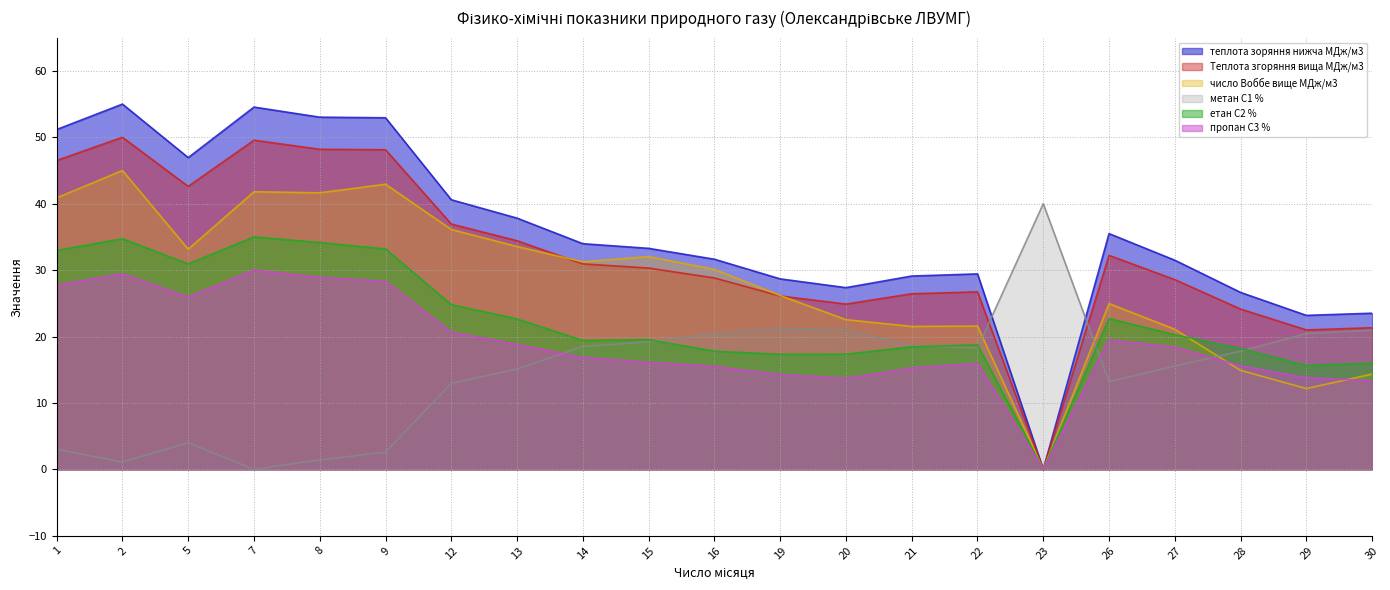

How many lines are shown in the chart?

6